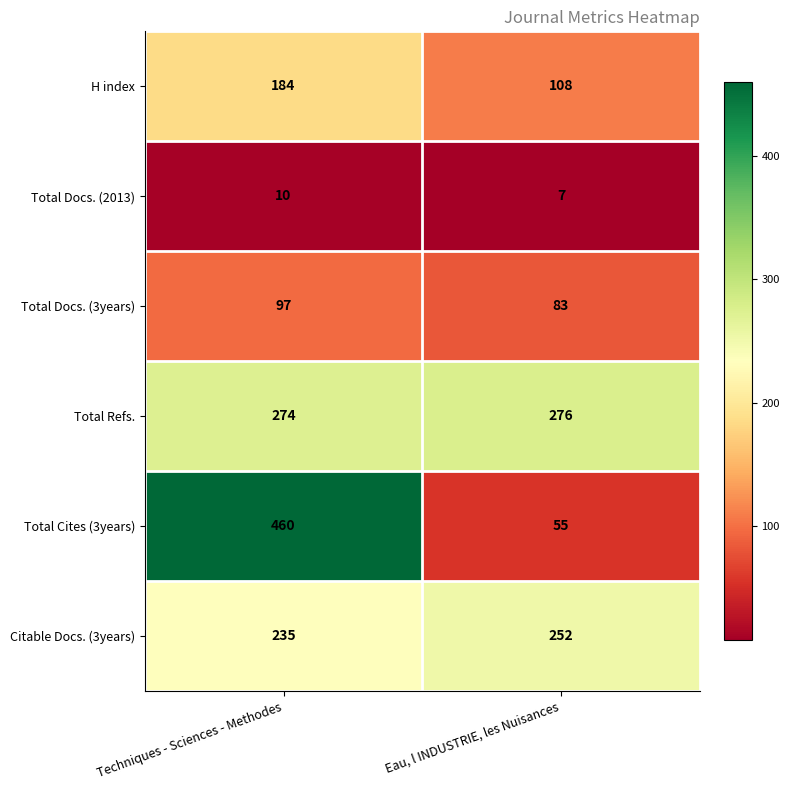

What is the average value of the Total Refs. series?

275